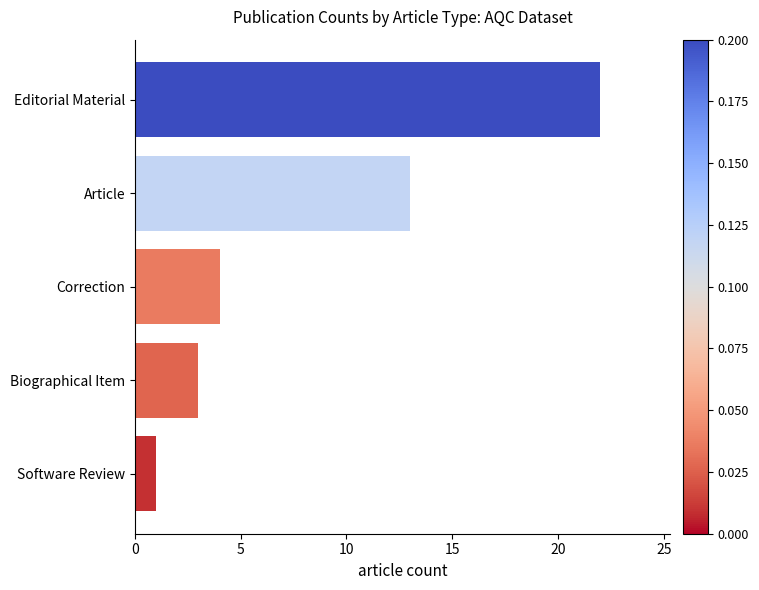

How many series are shown in this chart?

1